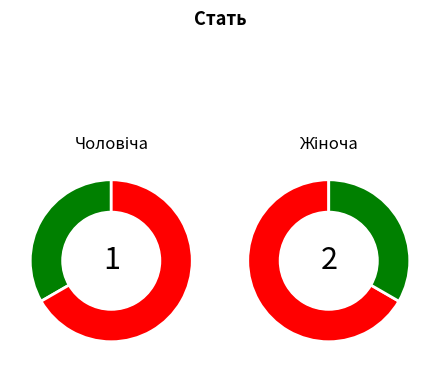

What is the smallest slice in the pie chart?

Чоловіча